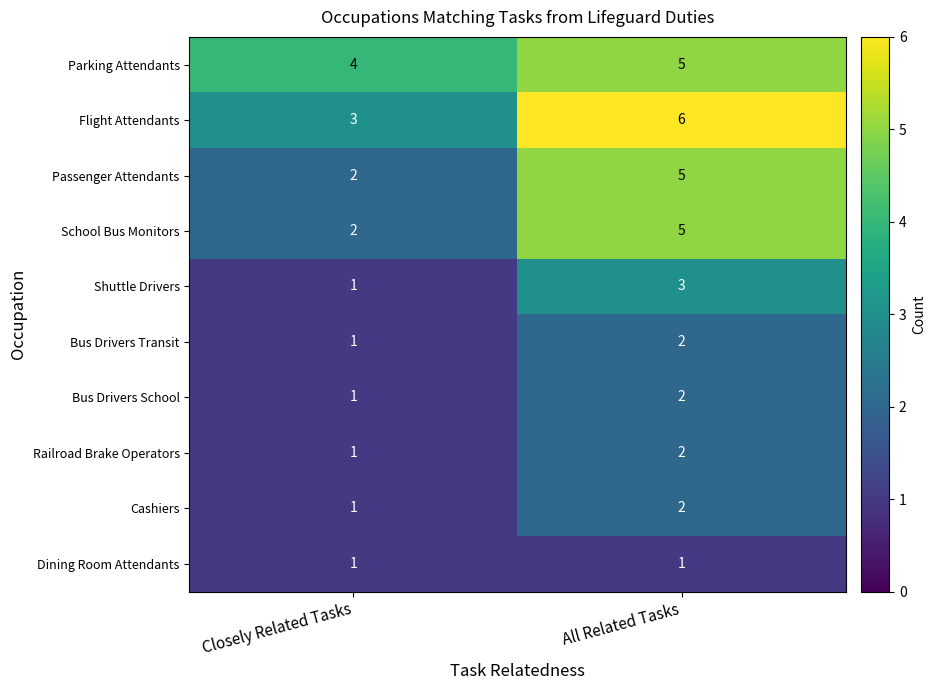

What is the greatest value displayed?

6